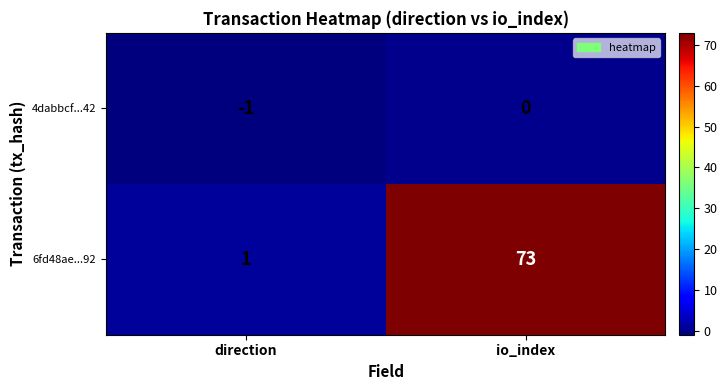

At which category is the sum across all series the highest?

io_index